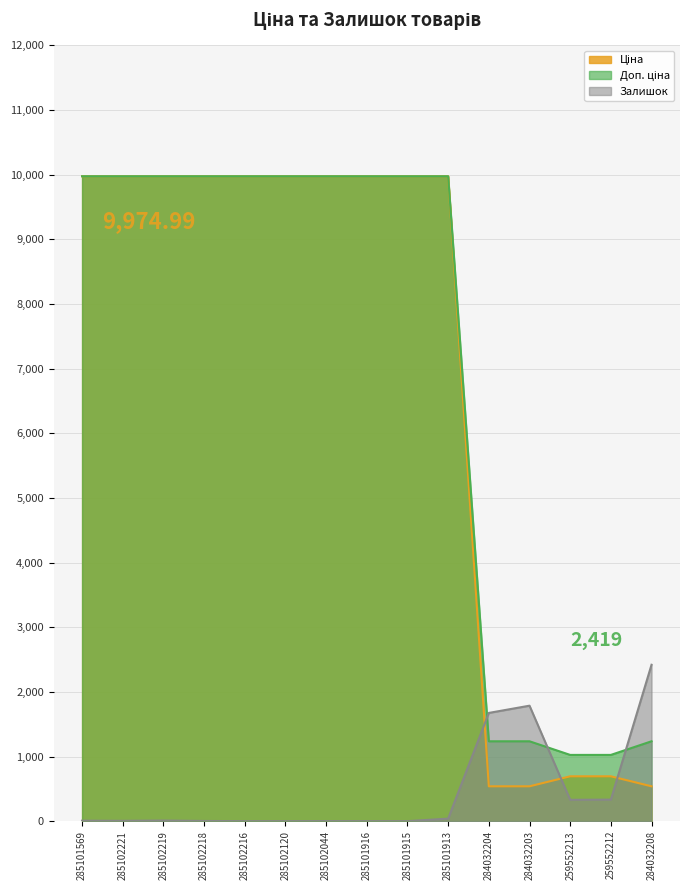

List the series in order of their peak value, lowest first.

Залишок, Ціна, Доп. ціна